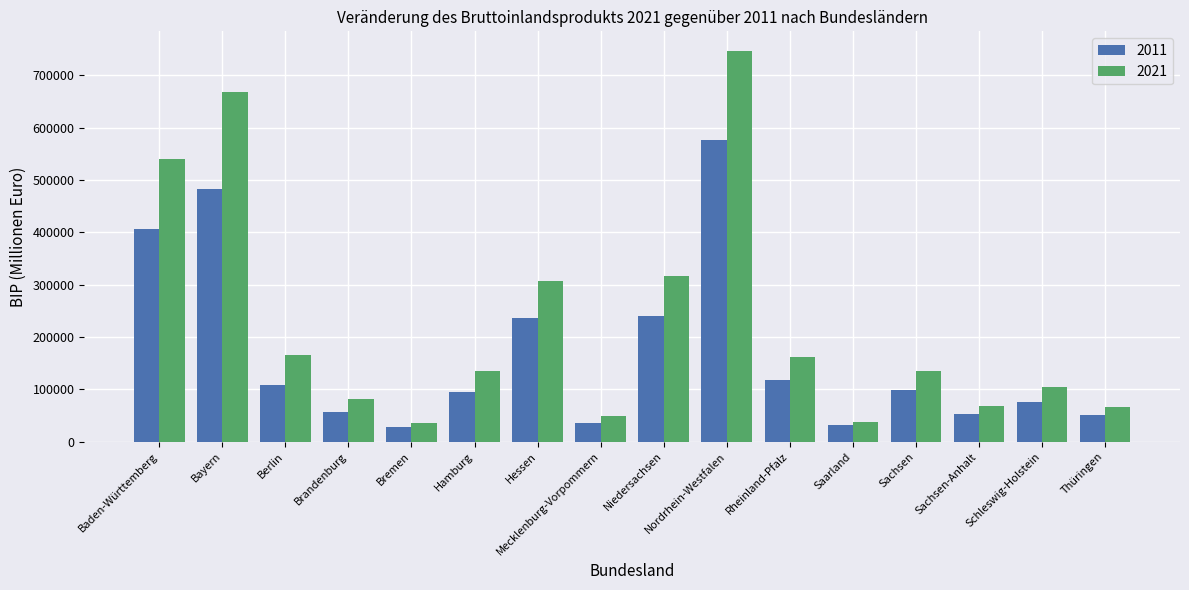

What is the approximate value of 2021 at Niedersachsen, to the nearest 100?

317300